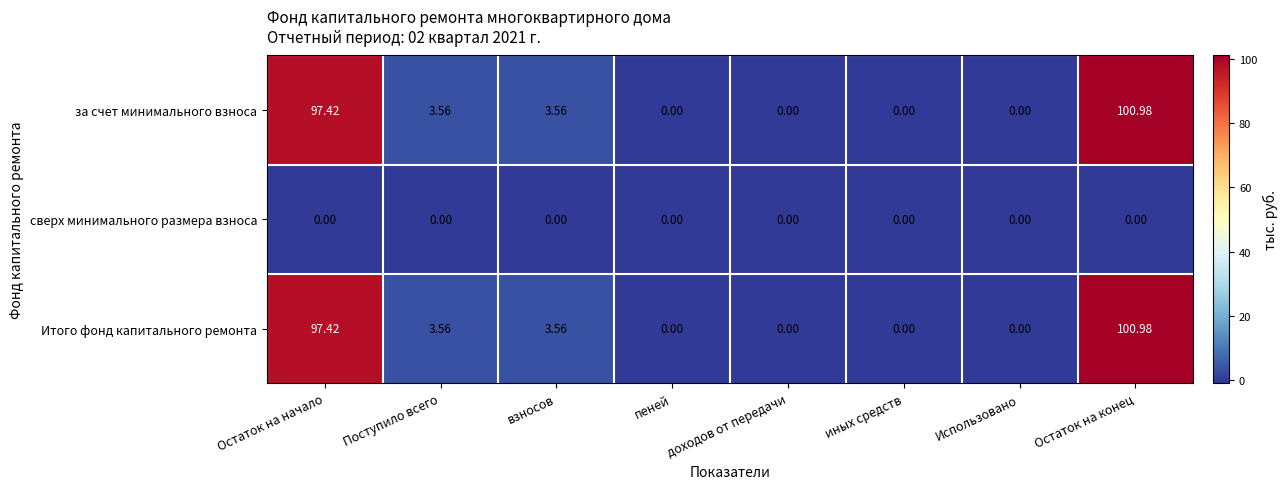

At which category does the chart reach its peak across all series?

Остаток на конец